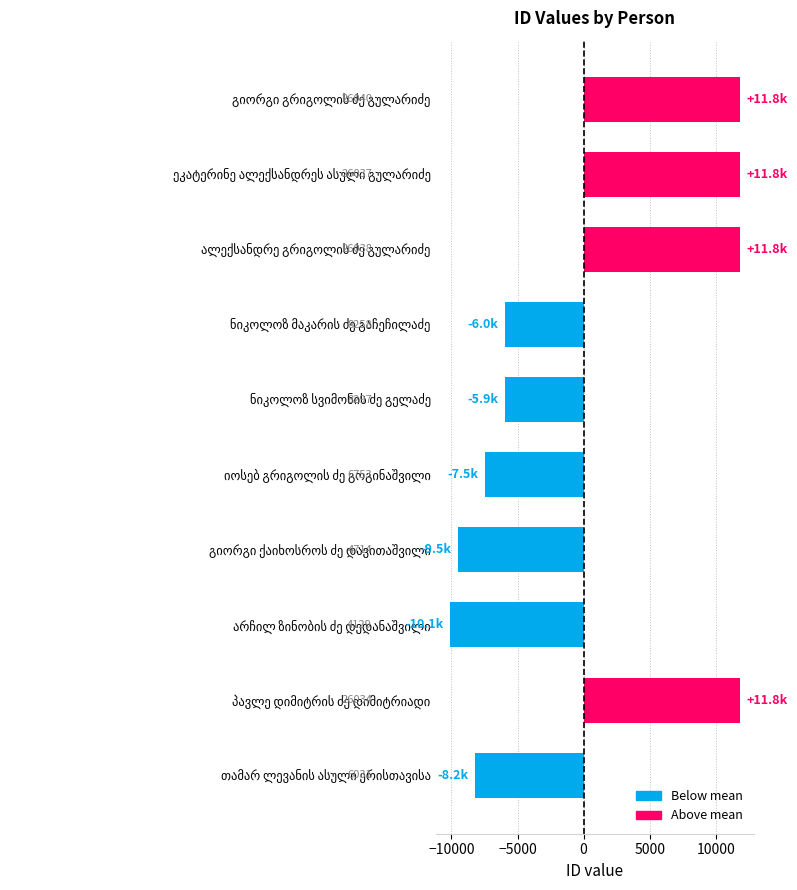

Does the chart contain any negative values?

Yes